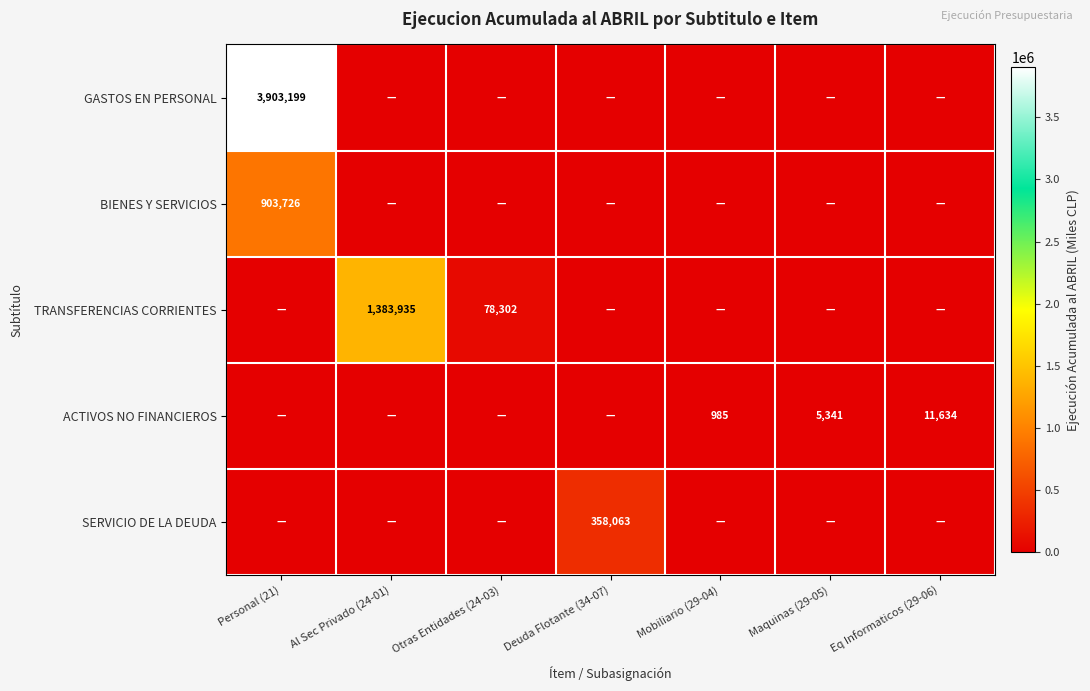

The ACTIVOS NO FINANCIEROS series shows 8328 at Maquinas (29-05). True or false?

False